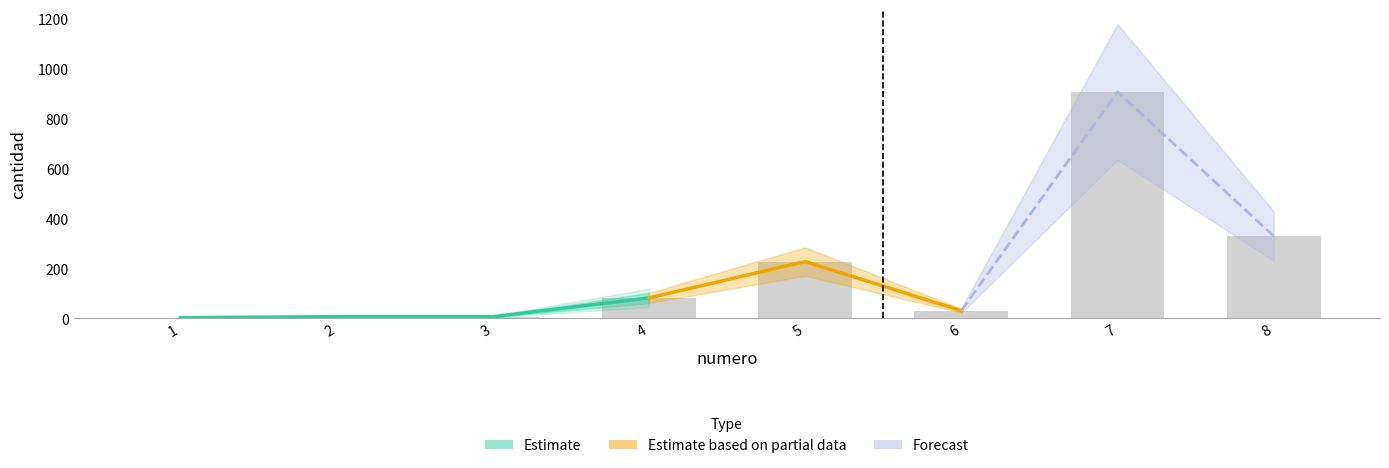

What is the difference between the maximum and minimum values?

905